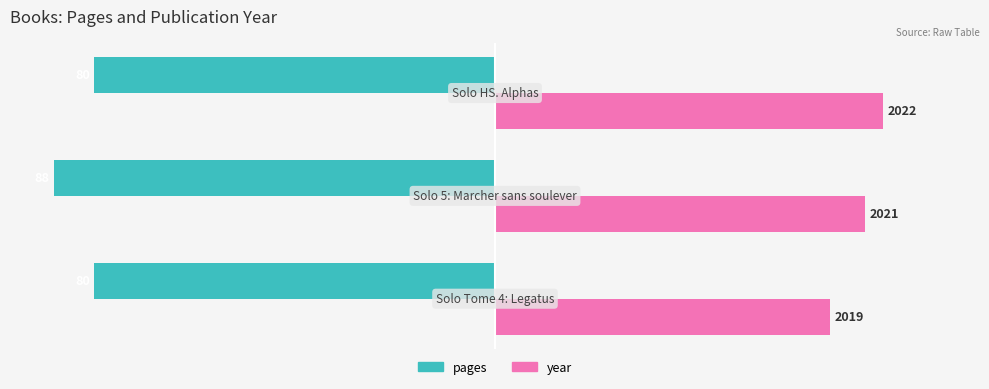

What are all the series names shown in the legend?

pages, year